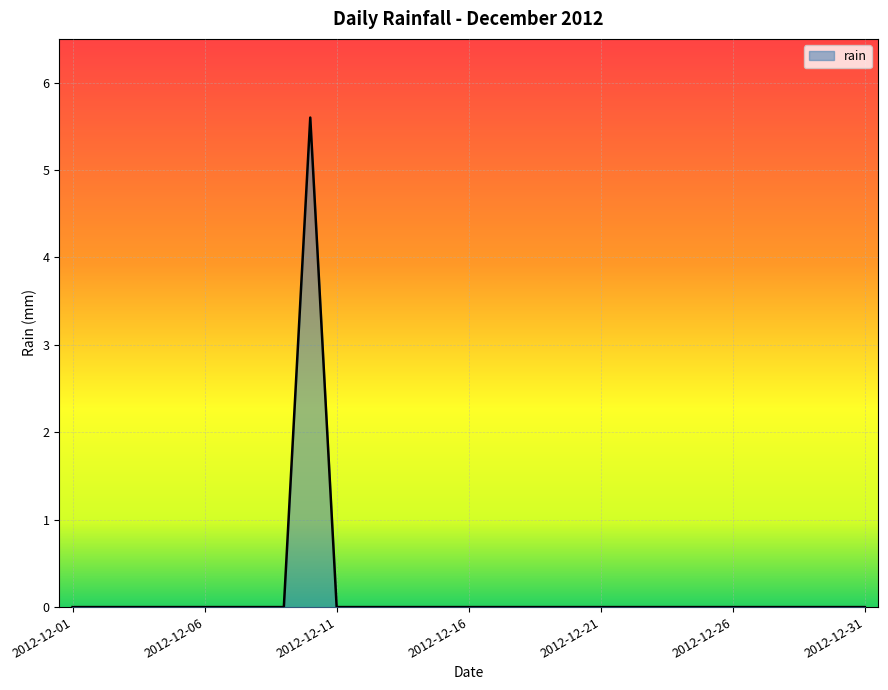

How many categories are shown in the chart?

31